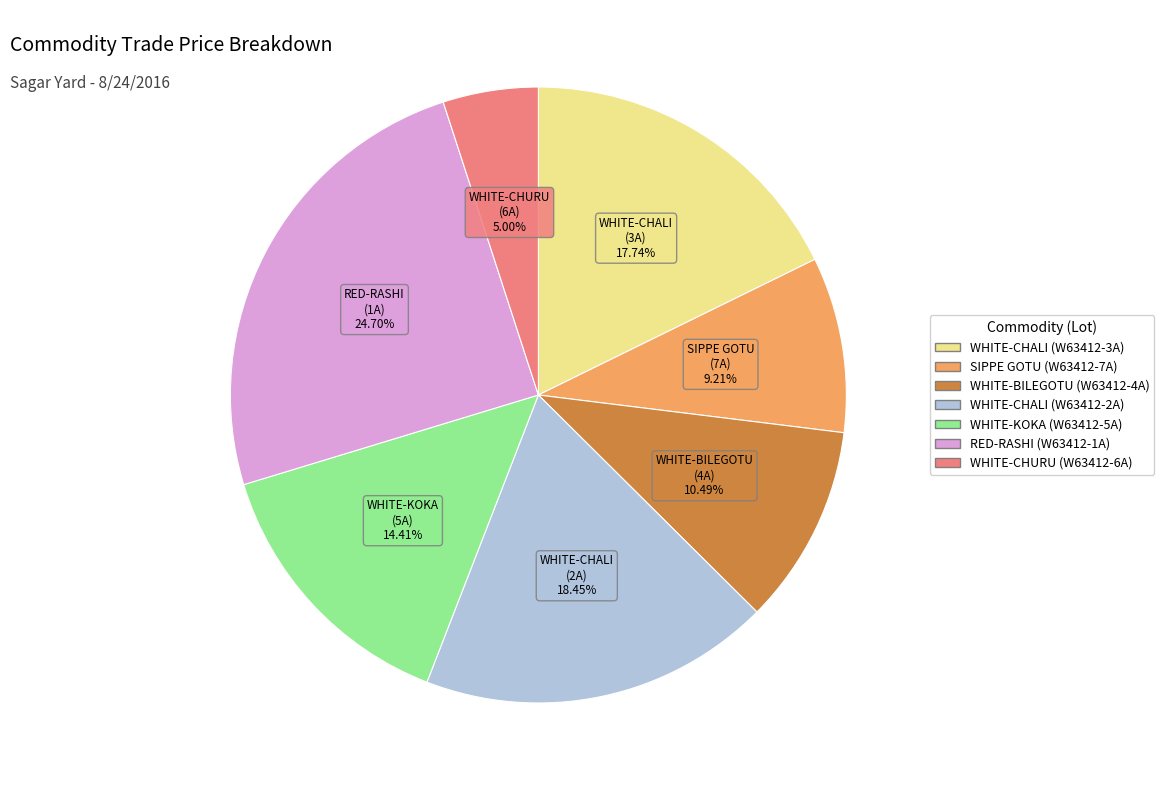

Between WHITE-CHURU (W63412-6A) and WHITE-CHALI (W63412-2A), which is larger?

WHITE-CHALI (W63412-2A)